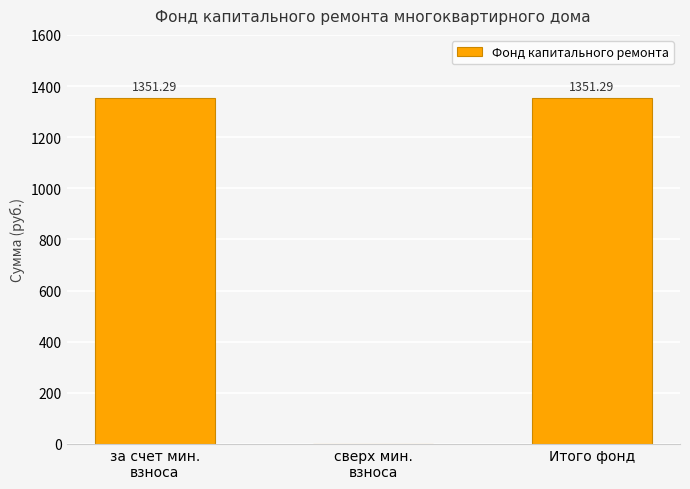

Are the bars grouped side by side (vs. stacked)?

No